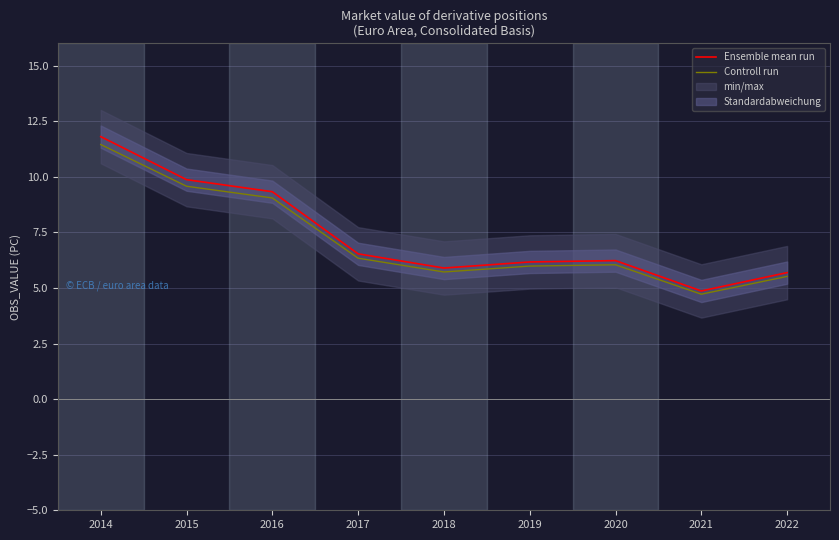

What is the sum of the Ensemble mean run values at 2019 and 2014?

18.0